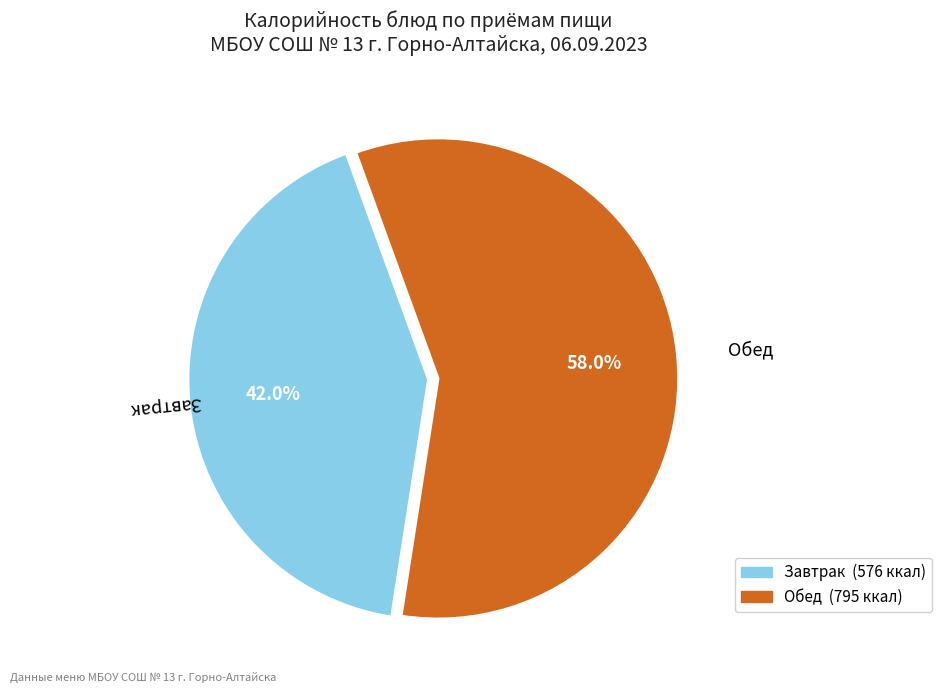

What percentage do Обед and Завтрак together represent?

100.0%